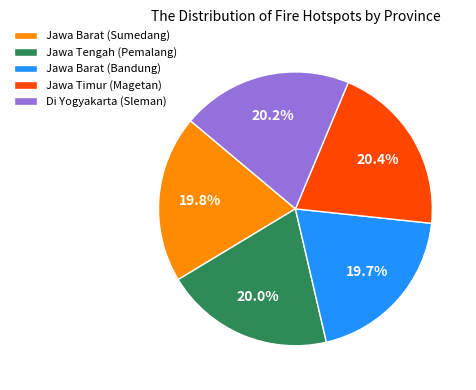

What percentage is NOT represented by Di Yogyakarta (Sleman)?

79.8%